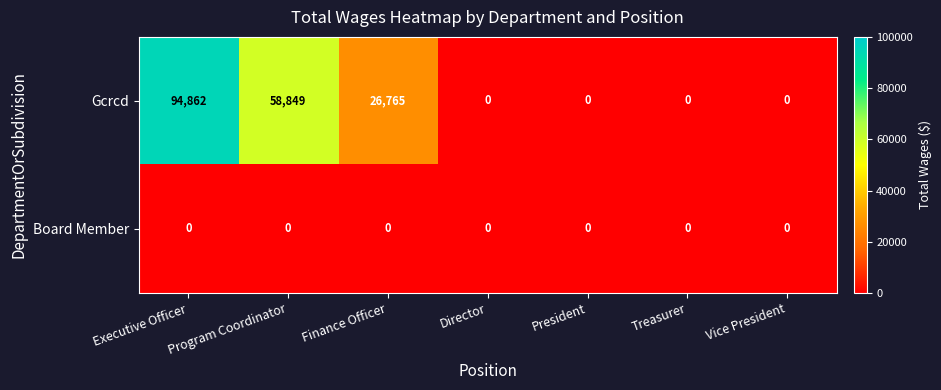

Rank the series at Finance Officer from highest to lowest value.

Gcrcd, Board Member